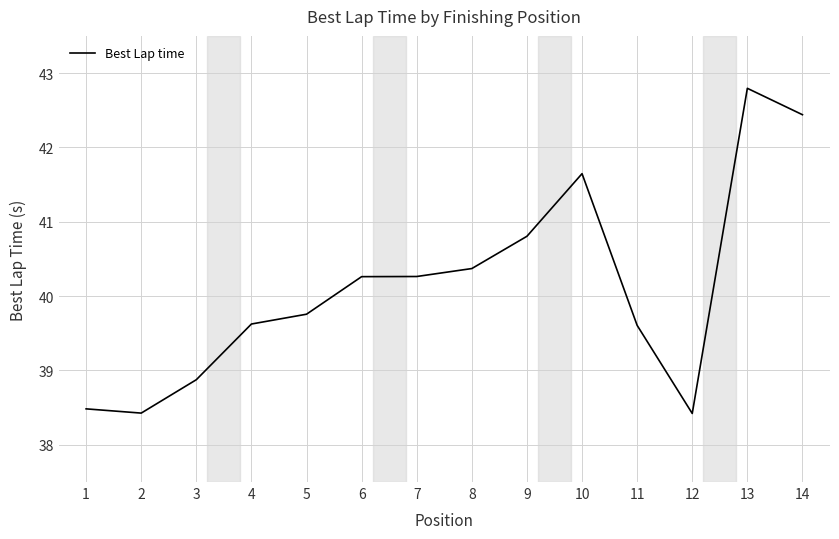

What is the approximate value at 13?

42.8